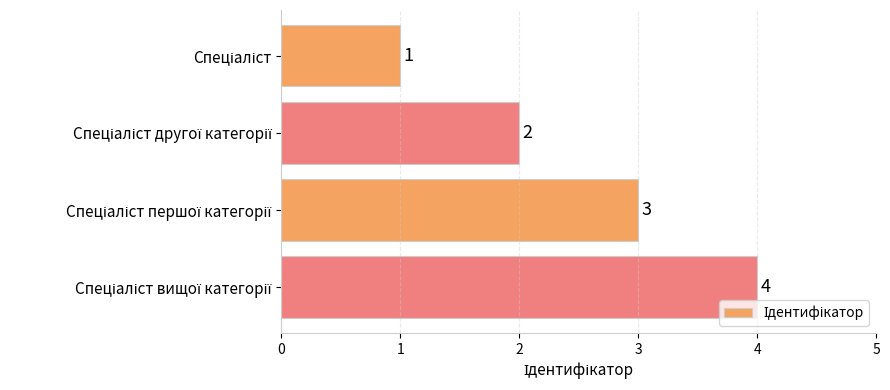

What is the maximum value shown in the chart?

4